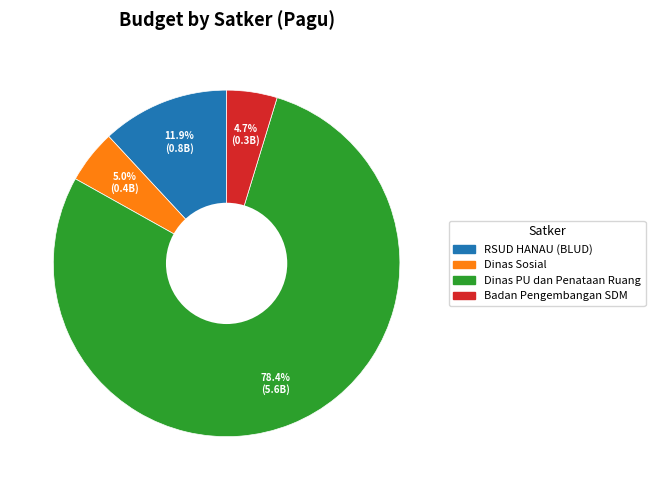

Is there any slice that represents more than half of the pie?

Yes